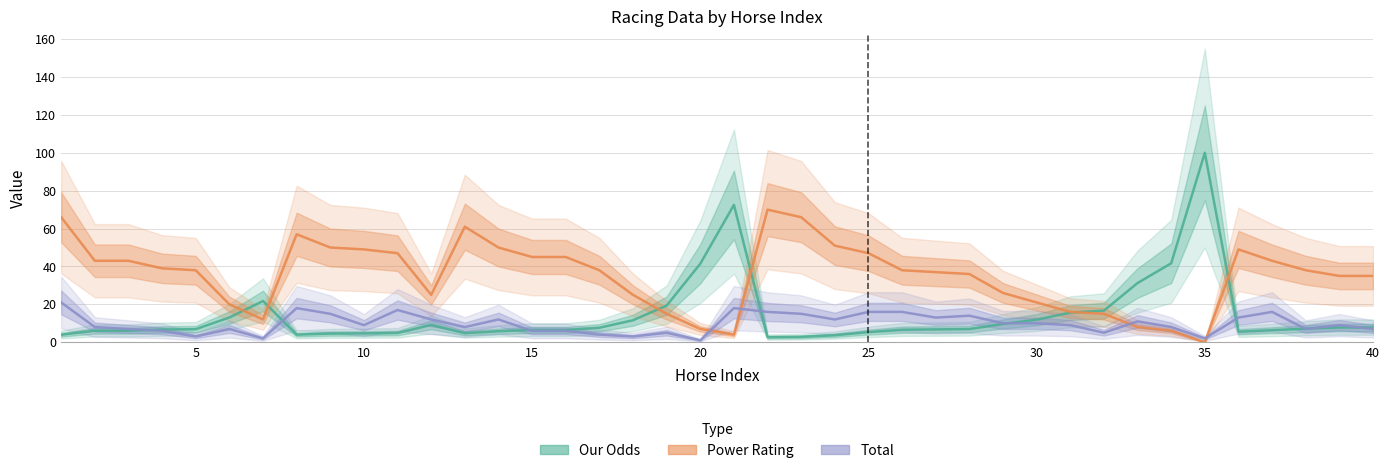

True or false: Total and Power Rating cross at least once.

True